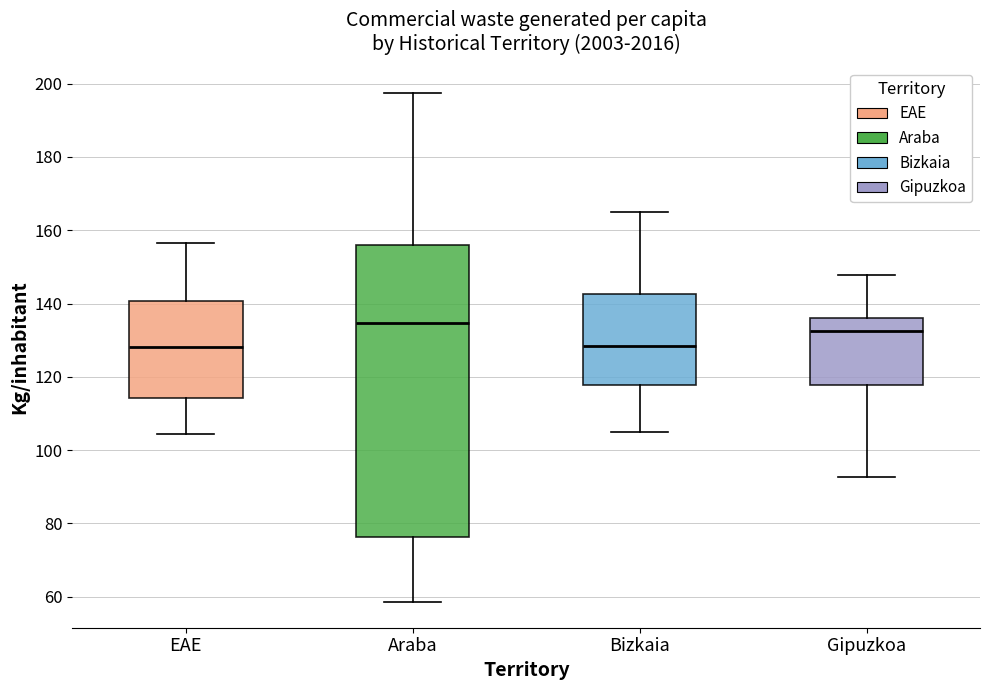

Reading left to right, read every box against the y-axis: the position of its median line, the range the box covers, and the ends of its whiskers. The values are not printed on the chart, so give them approximately, as read against the axis.

EAE: median 128, box 114 to 140, whiskers 104 to 156
Araba: median 134, box 76 to 156, whiskers 58 to 198
Bizkaia: median 128, box 118 to 142, whiskers 104 to 164
Gipuzkoa: median 132, box 118 to 136, whiskers 92 to 148